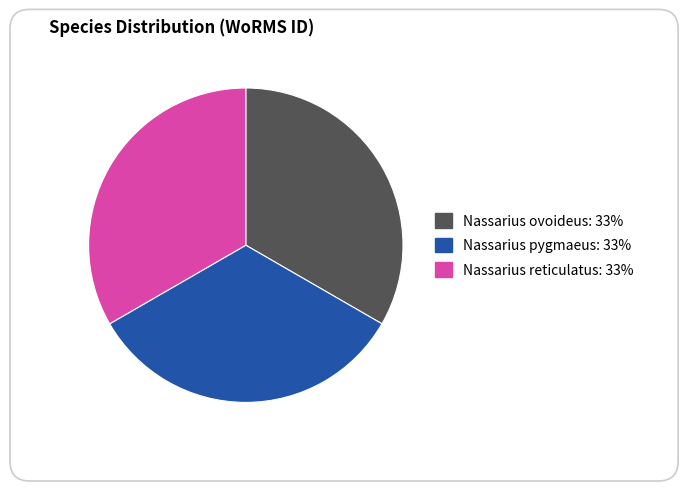

True or false: Nassarius pygmaeus accounts for 33% of the total.

True